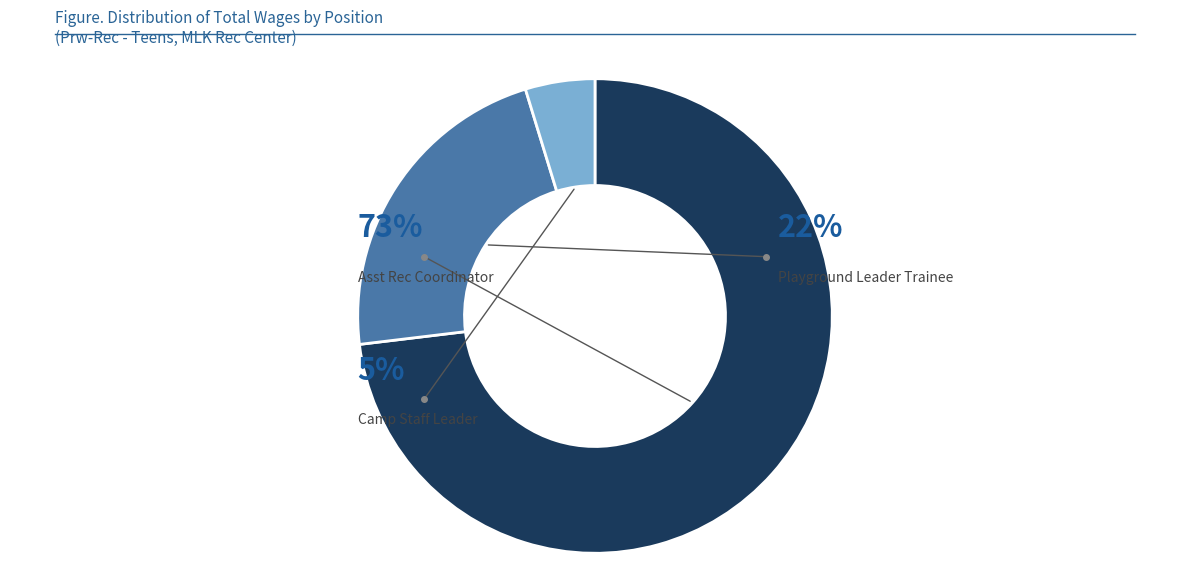

What percentage is the Camp Staff Leader slice, to the nearest percent?

5%